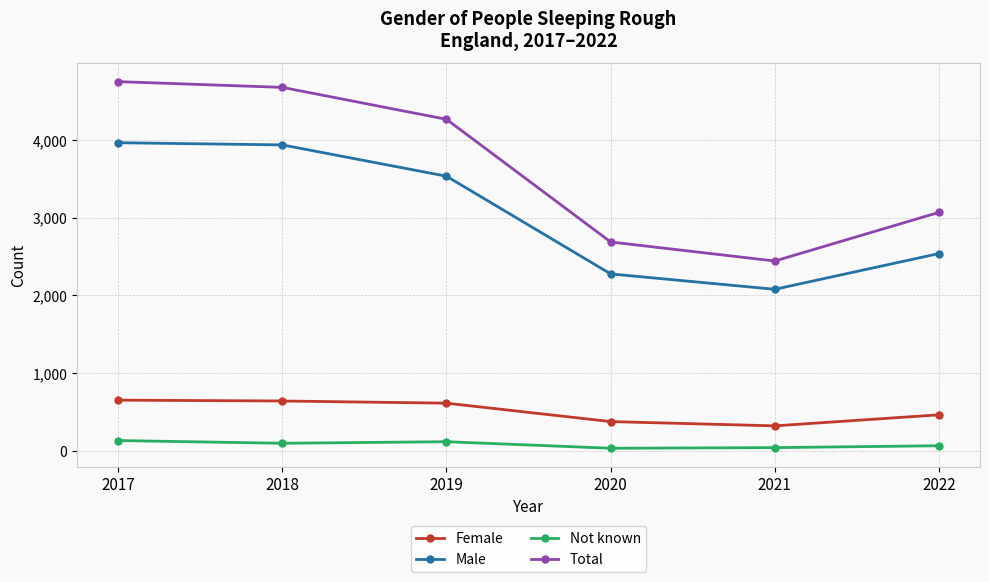

At 2022, list the series in order from smallest to largest.

Not known, Female, Male, Total